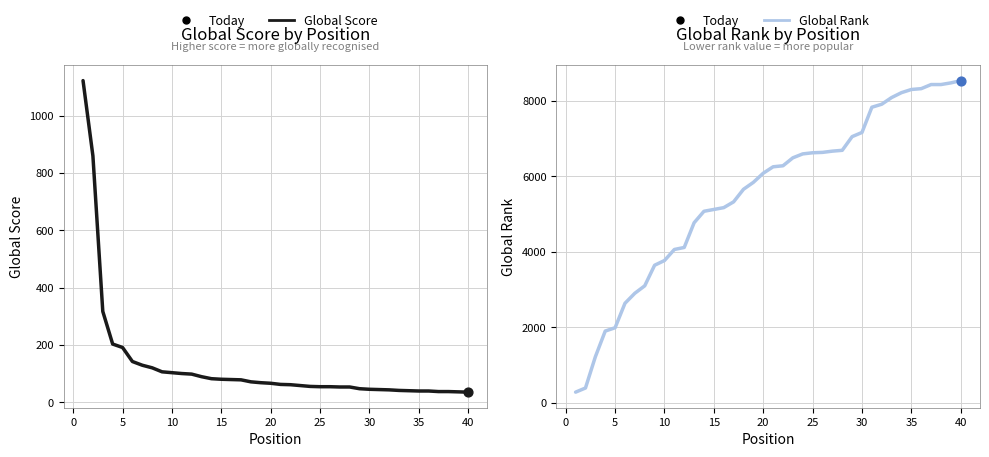

At how many categories does at least one series exceed 8261?

6